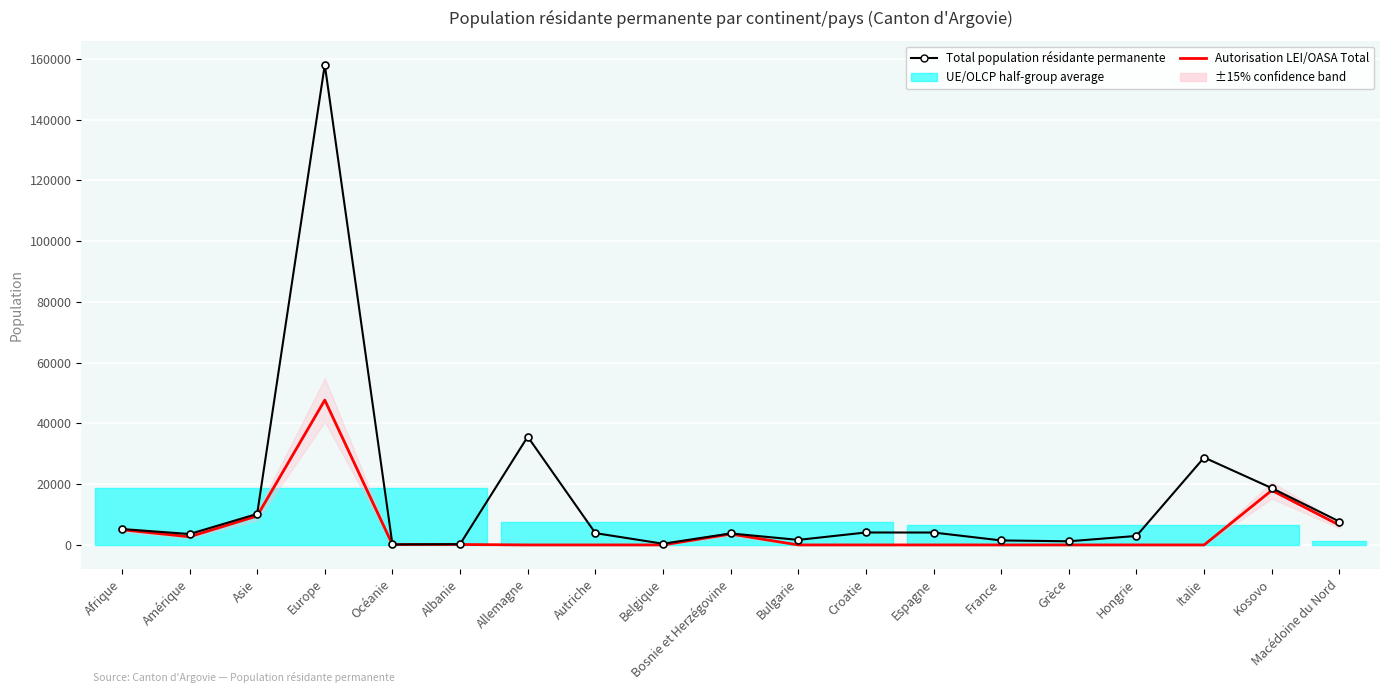

What is the sum of all Total population résidante permanente values?

291724